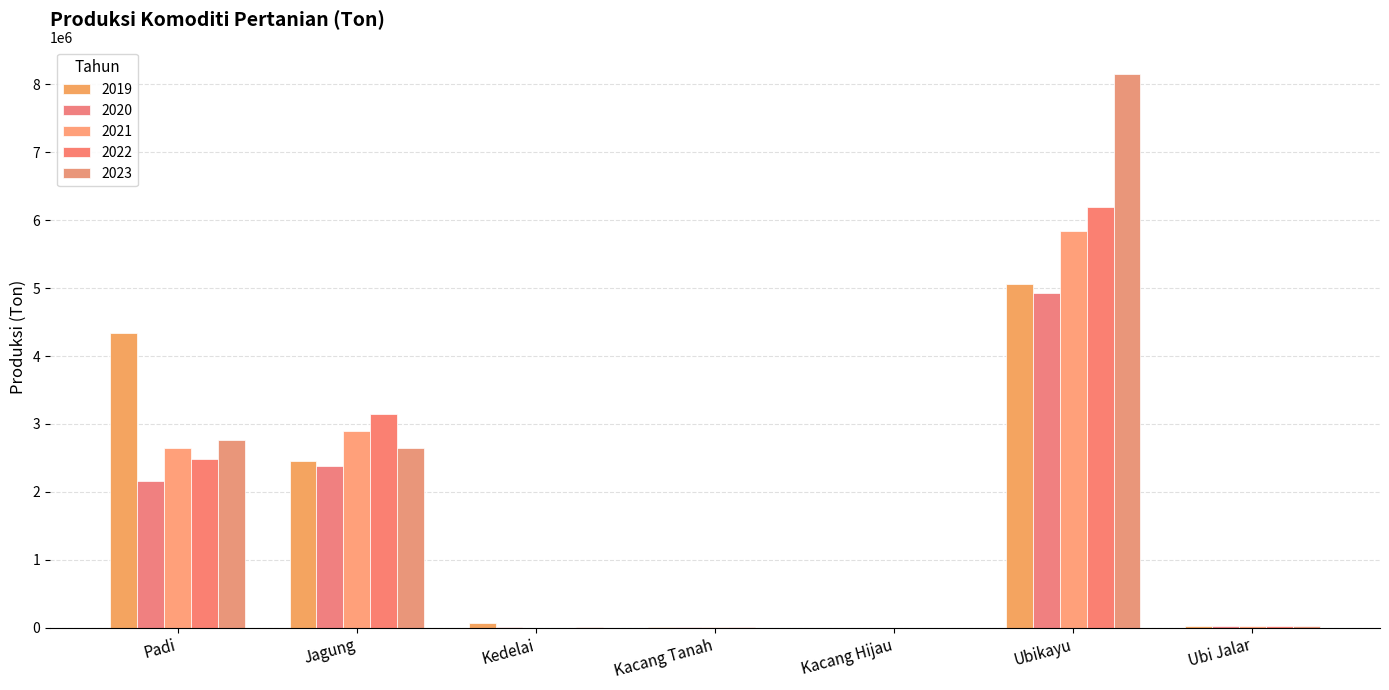

What is the maximum value for 2022?

6194601.1